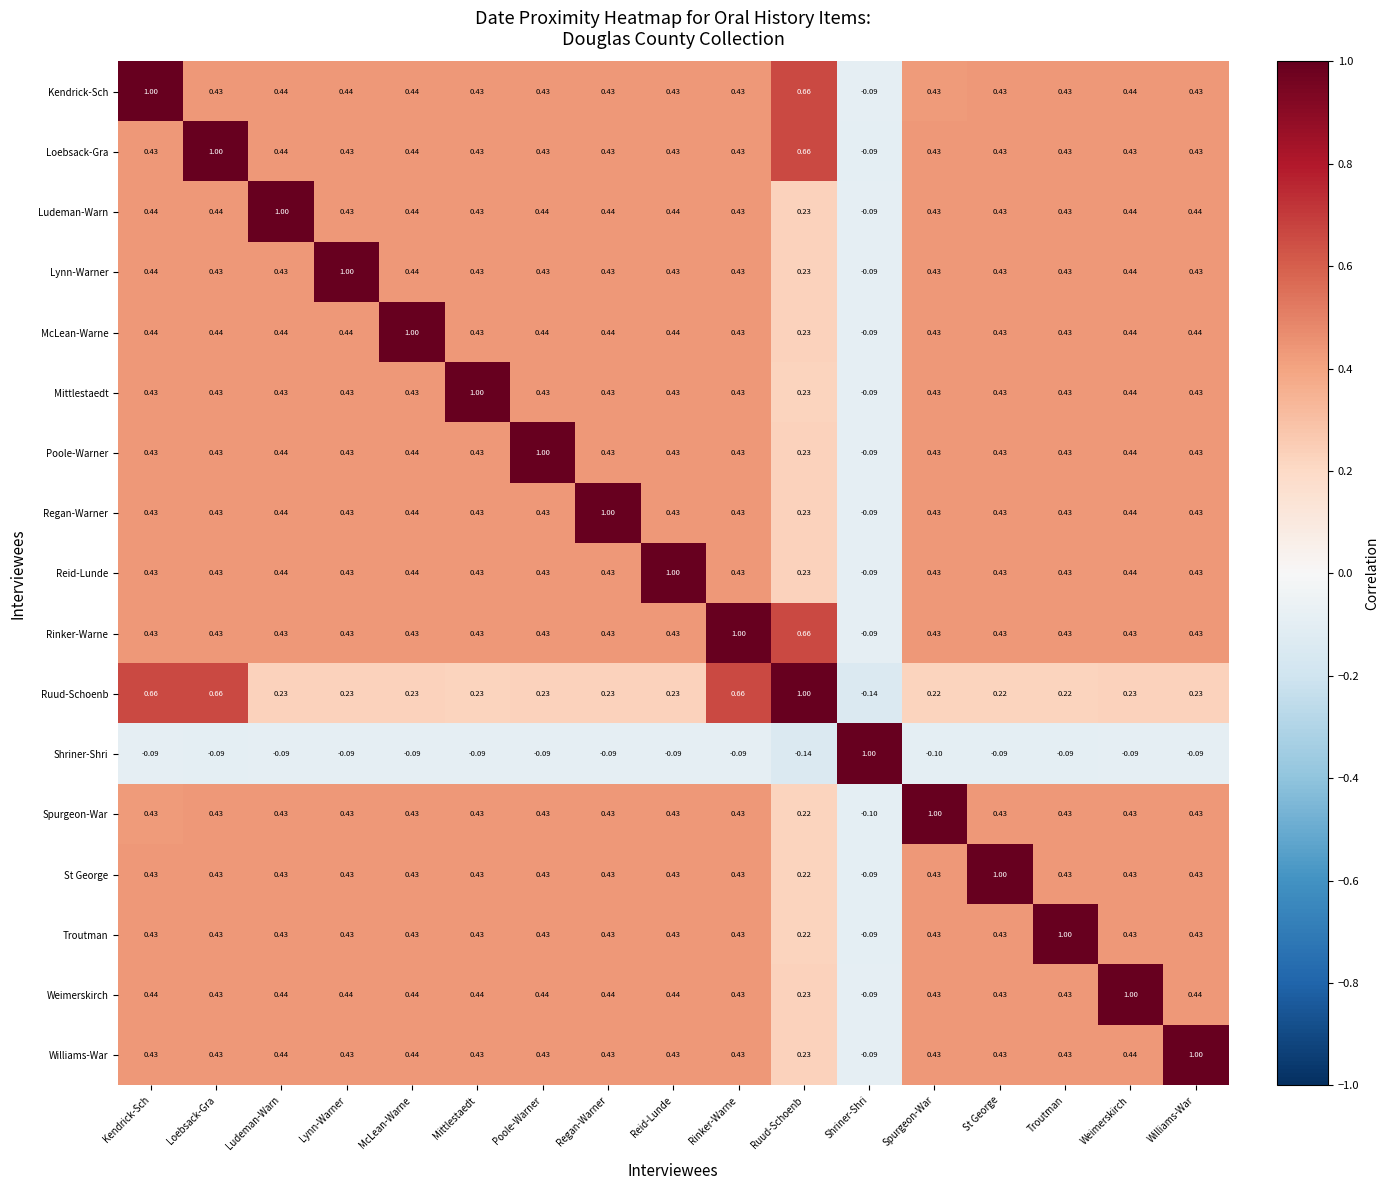

Where is Troutman nearest to the value 0?

Shriner-Shri